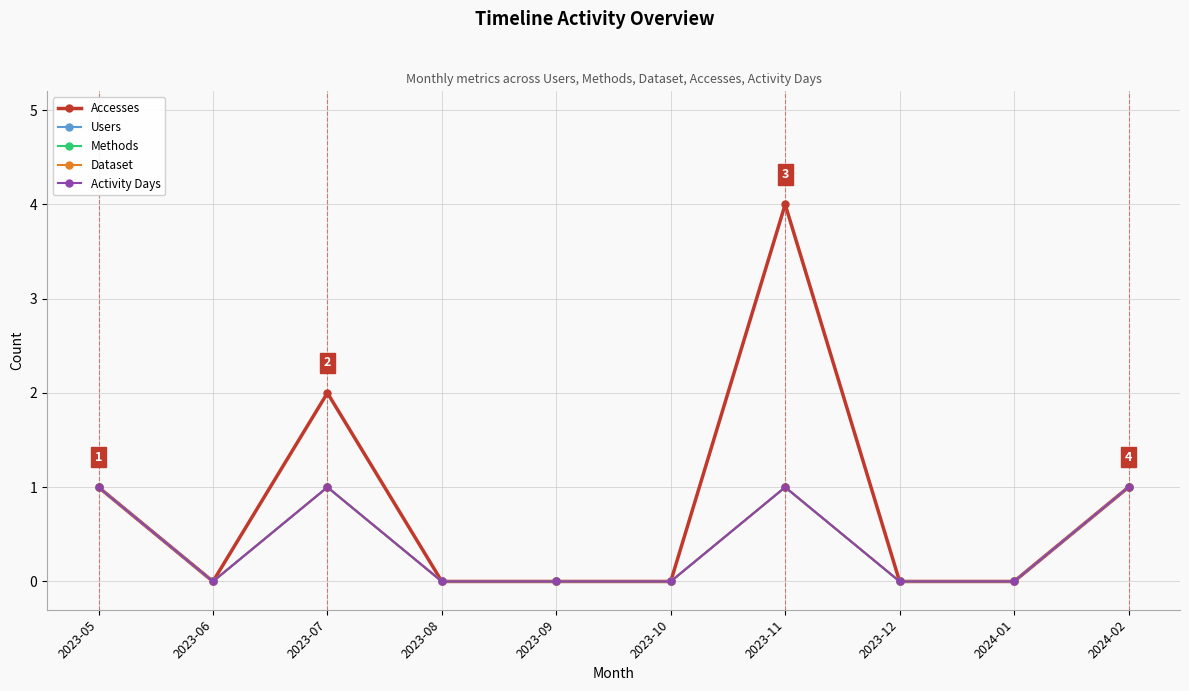

Does the chart have visible grid lines?

Yes